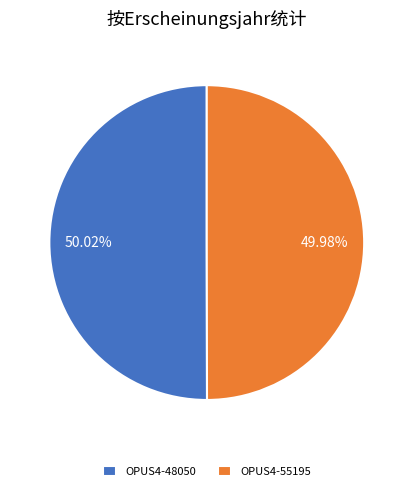

Combined, do OPUS4-55195 and OPUS4-48050 account for over 50%?

Yes